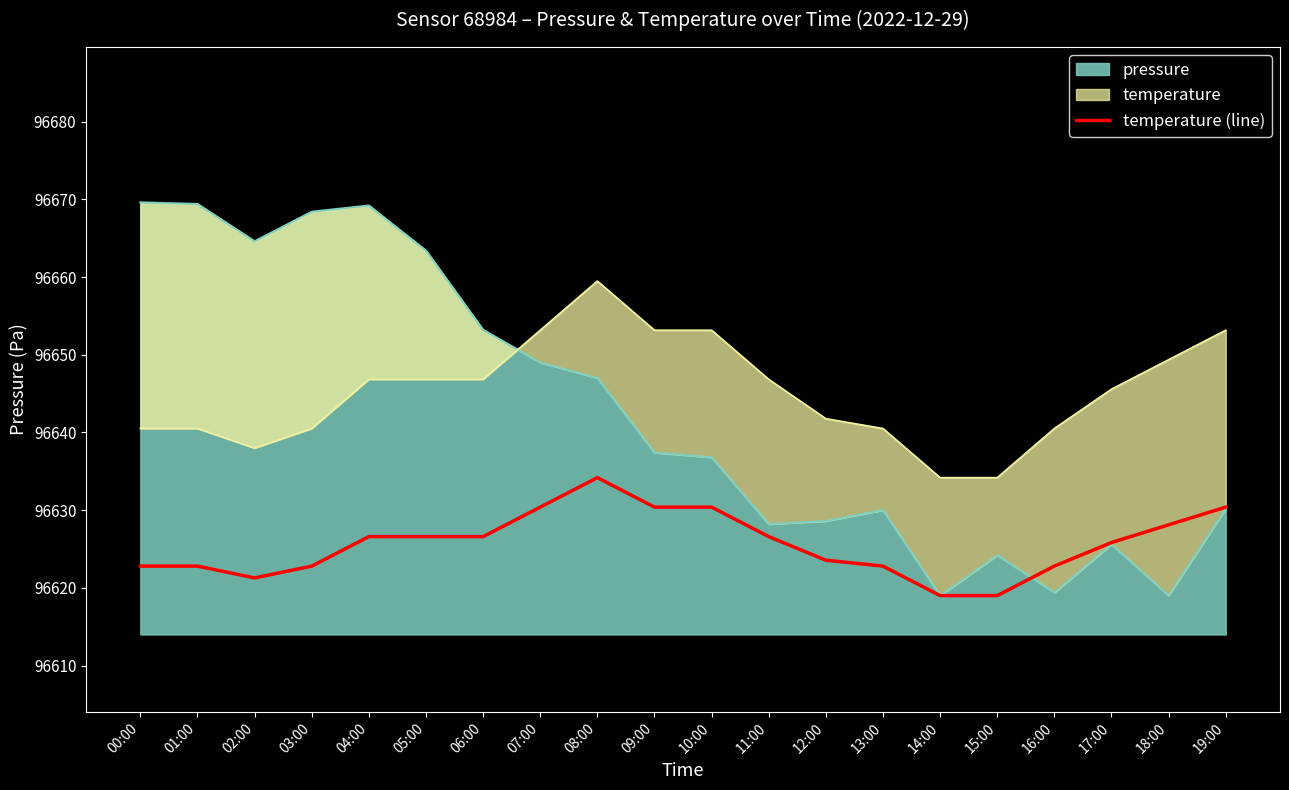

What is the label of the 13th point from the left?

12:00